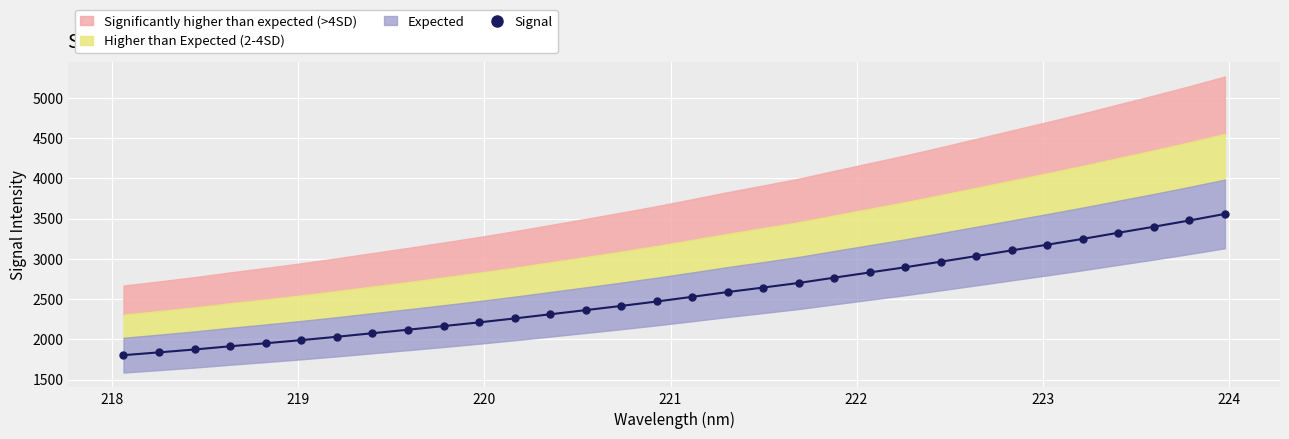

What is the value of the Signal point at the 14th from the left?

2362.2